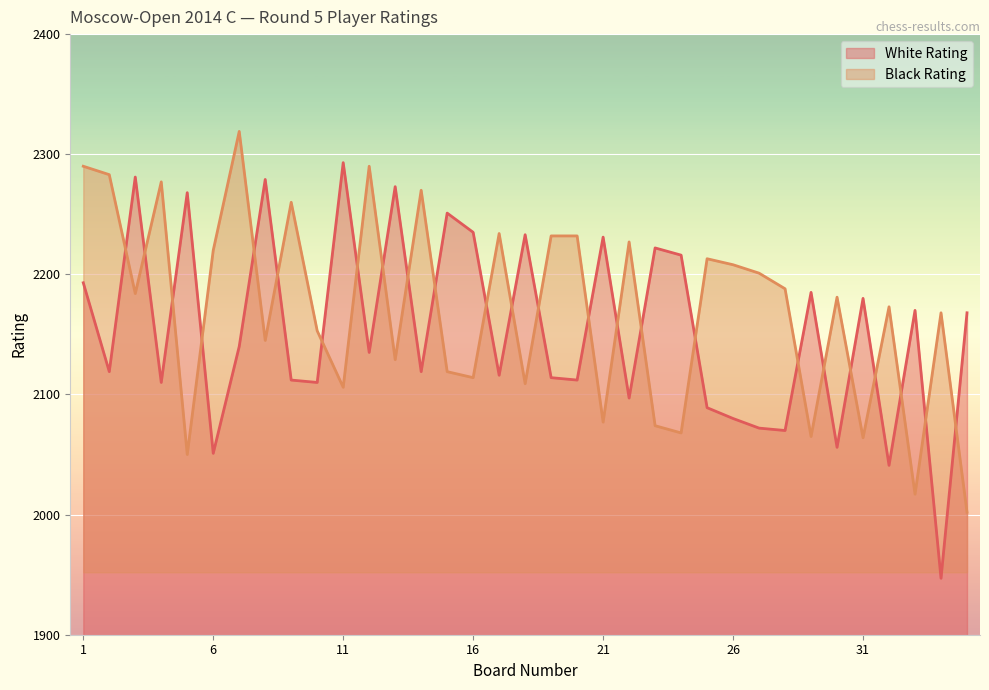

True or false: White Rating has more than 1 points higher than both neighbors.

True